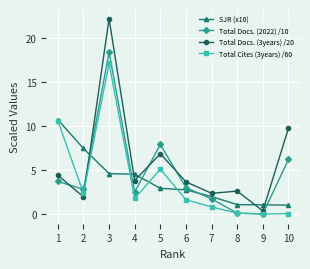

True or false: Total Cites (3years) /60 has more than 1 interior local peaks.

True